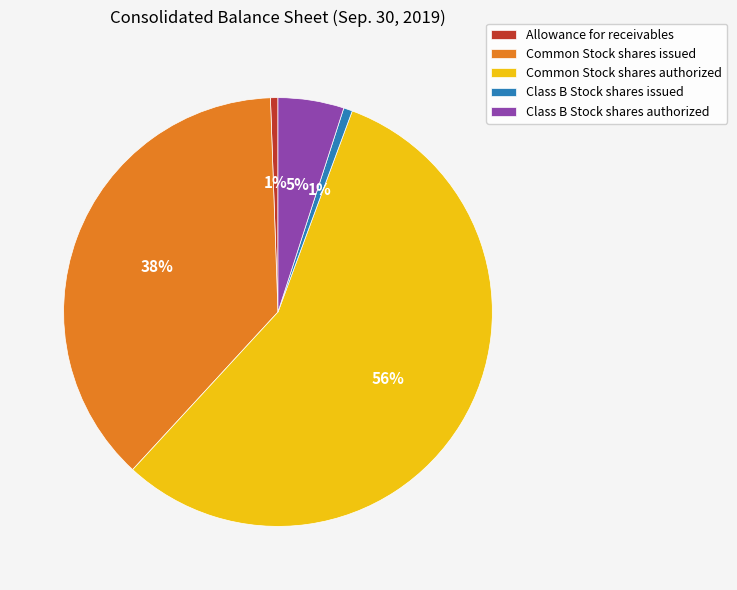

Is the sum of Allowance for receivables and Class B Stock shares issued greater than half?

No